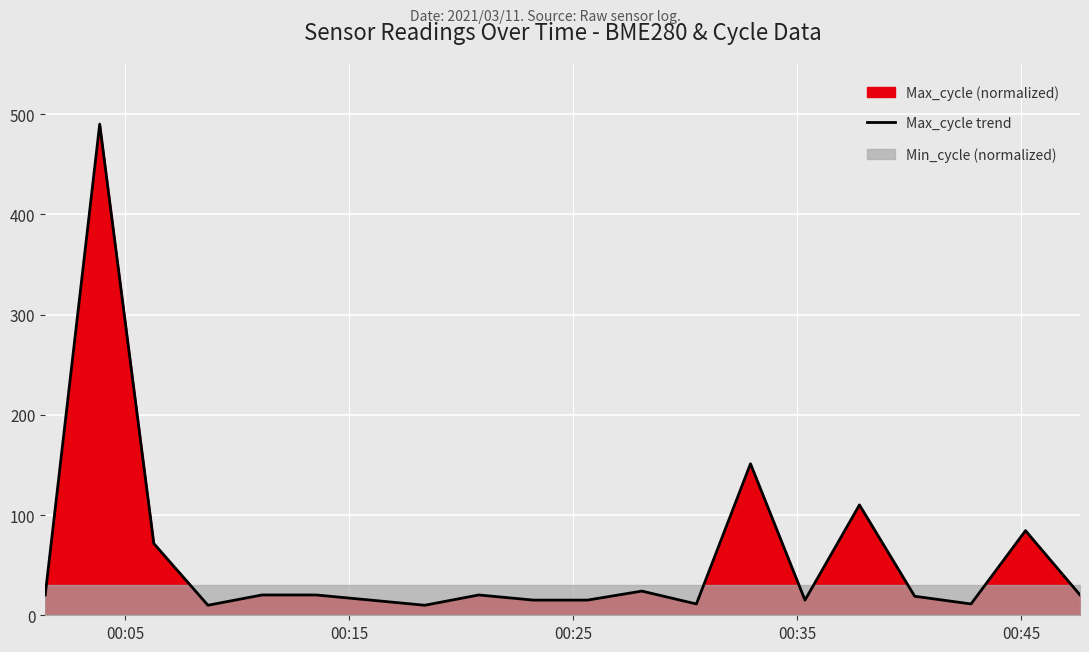

What is the greatest value displayed?

490.0